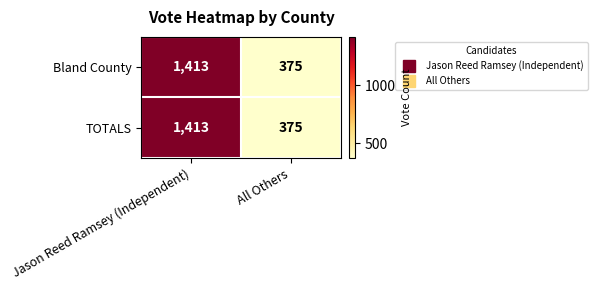

At how many categories does at least one series exceed 619?

1